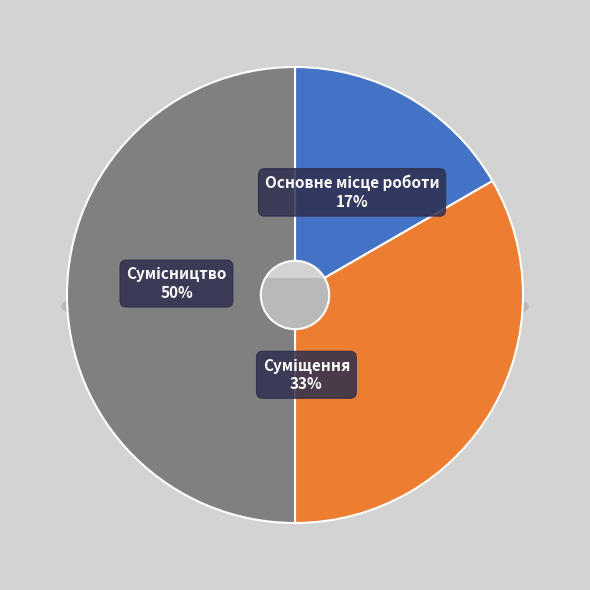

What percentage is NOT represented by Сумісництво?

50.0%